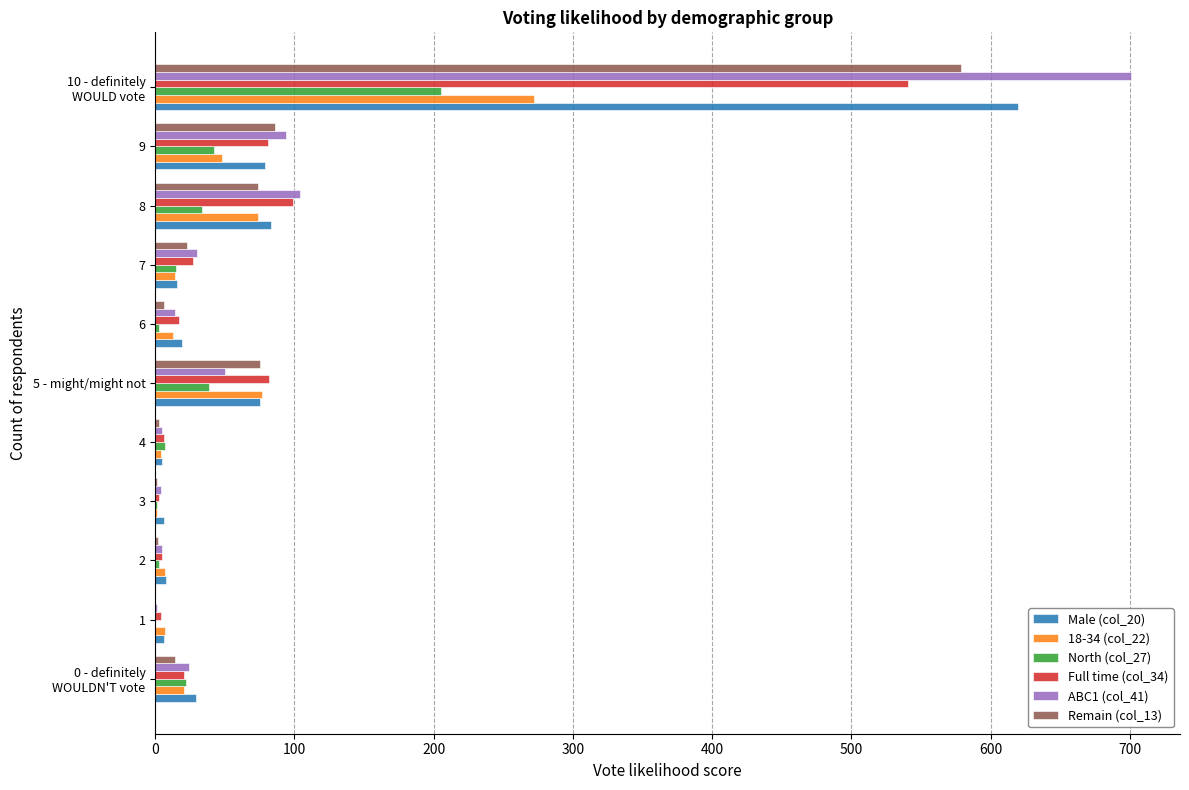

What is the maximum value shown in the chart?

701